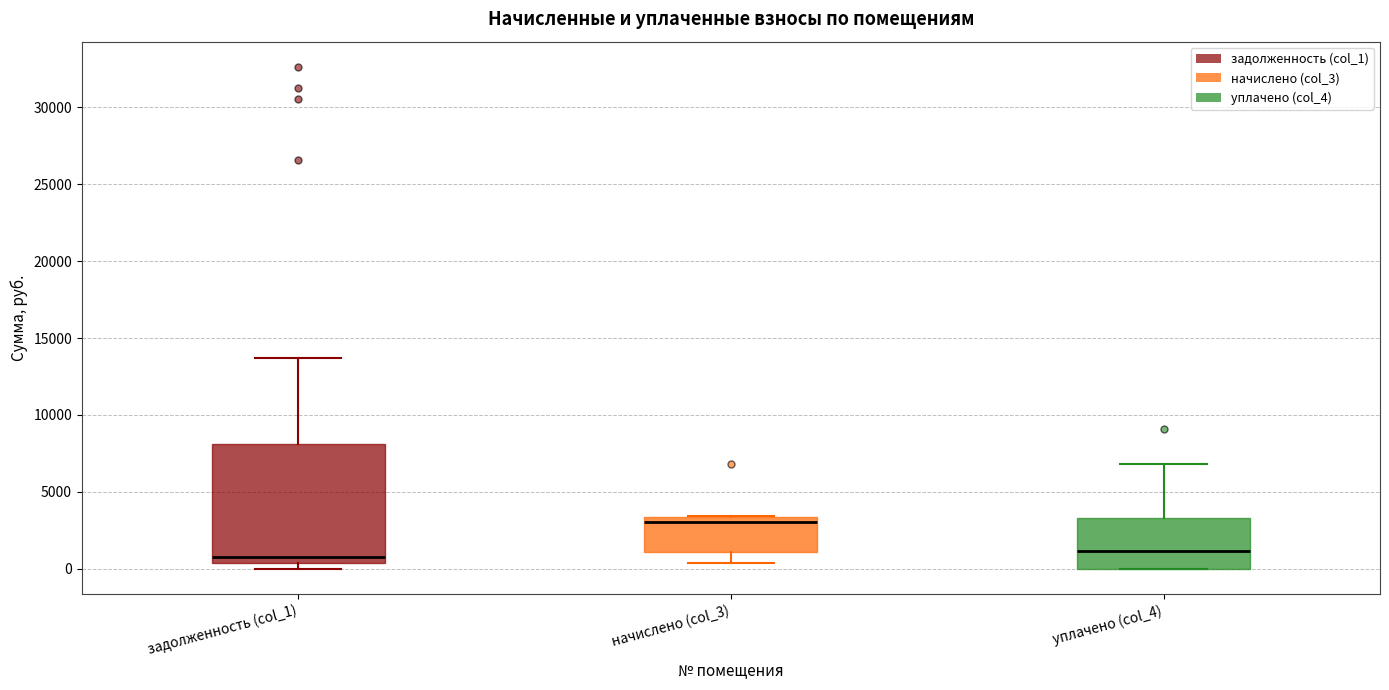

Reading left to right, transcribe this box plot: for each box, give where its median line is, the range the box spans, and where its two whiskers end, as read against the y-axis. The values are not printed on the chart, so give them approximately, as read against the axis.

задолженность (col_1): median 500 (just above the box's lower edge), box 500 to 8000, whiskers 0 to 13500
начислено (col_3): median 3000, box 1000 to 3500, whiskers 500 to 3500
уплачено (col_4): median 1000, box 0 to 3500, whiskers 0 to 7000